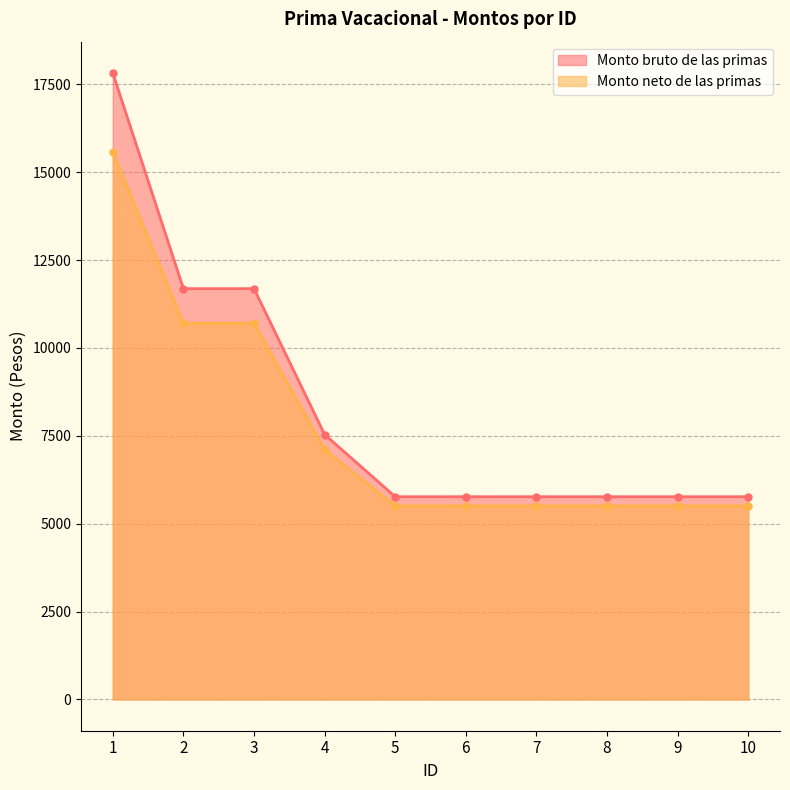

True or false: Monto neto de las primas has more than 2 points higher than both neighbors.

False